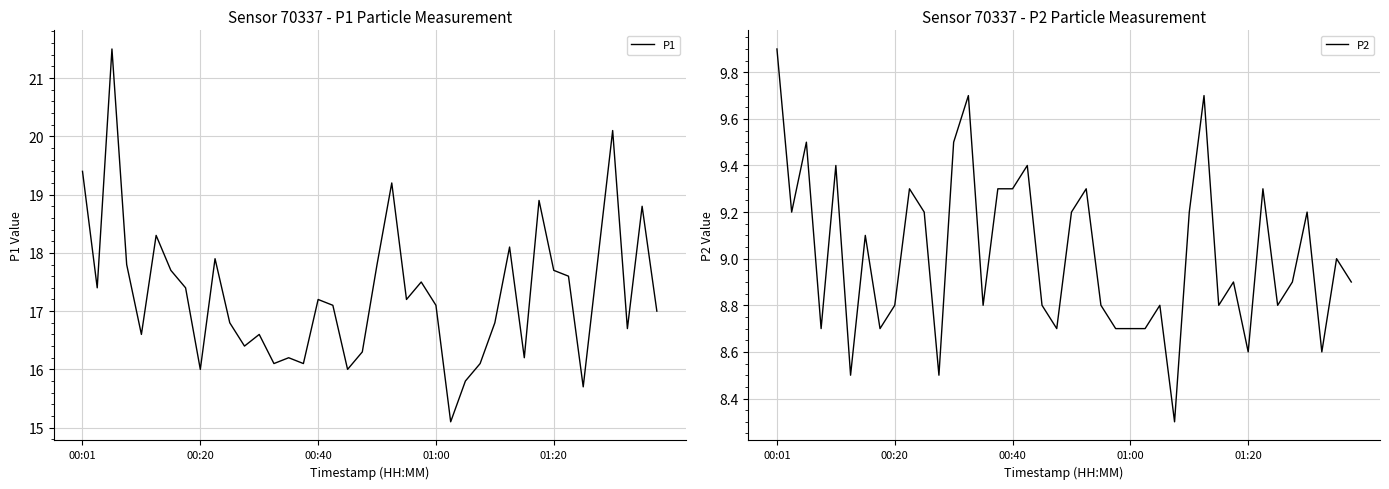

Which series changed the most between 00:20 and 7?

P2